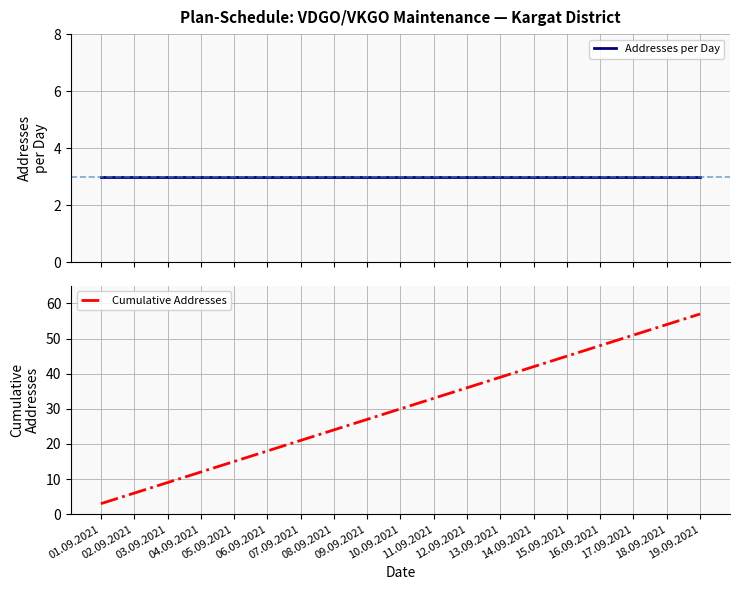

Read the Cumulative Addresses value at 12.09.2021, to the nearest 10.

40